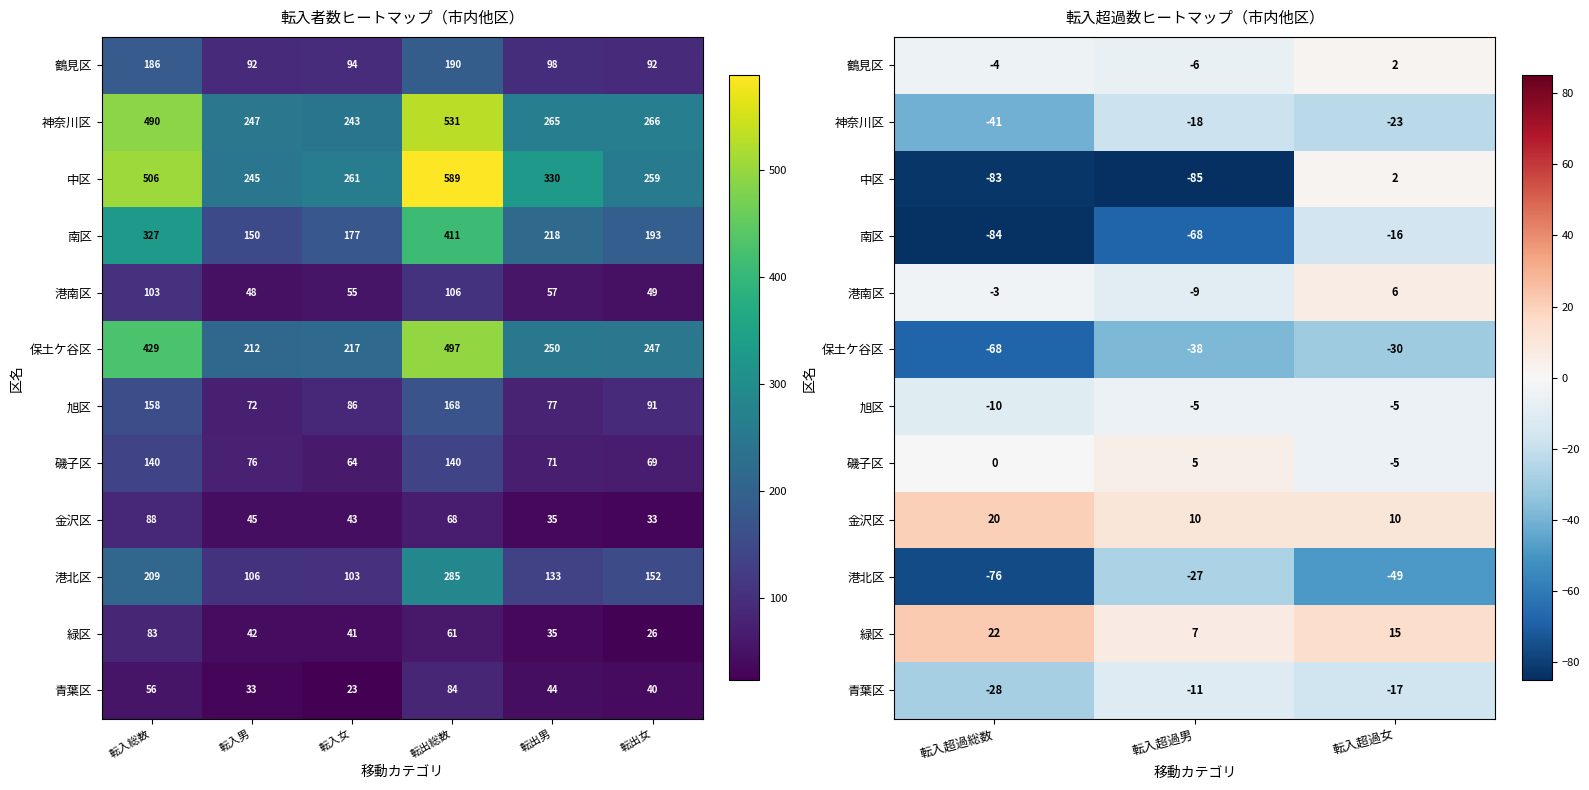

The value of 保土ケ谷区 at 転入超過総数 is -91. True or false?

False